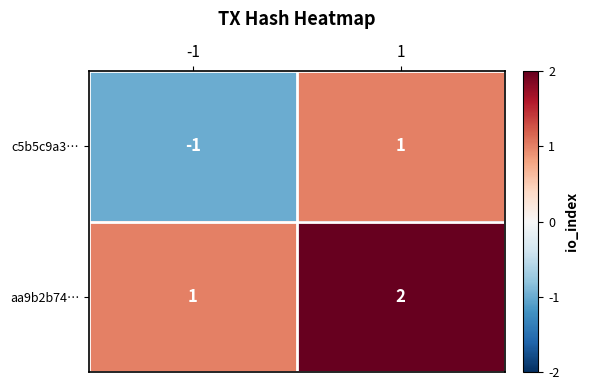

Which series has the largest range (max minus min)?

c5b5c9a3…